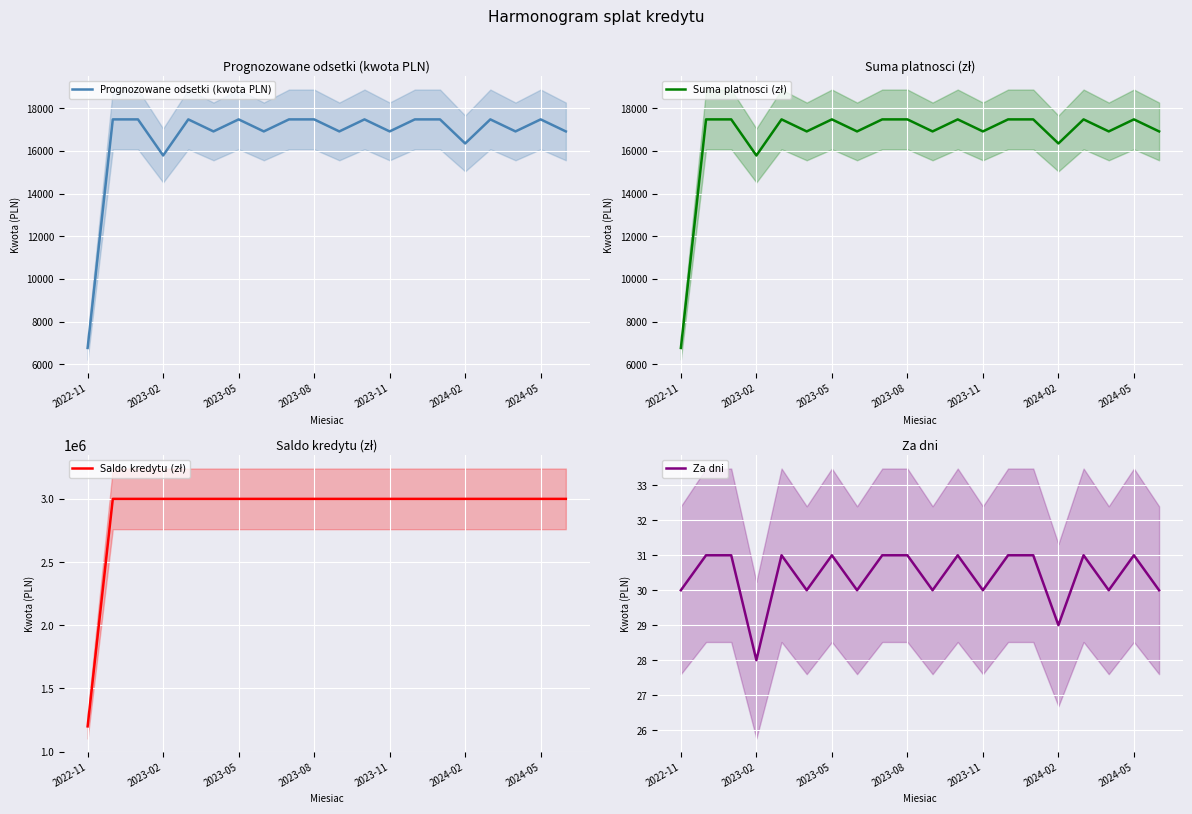

True or false: Saldo kredytu (zł) and Suma platnosci (zł) intersect in this chart.

False